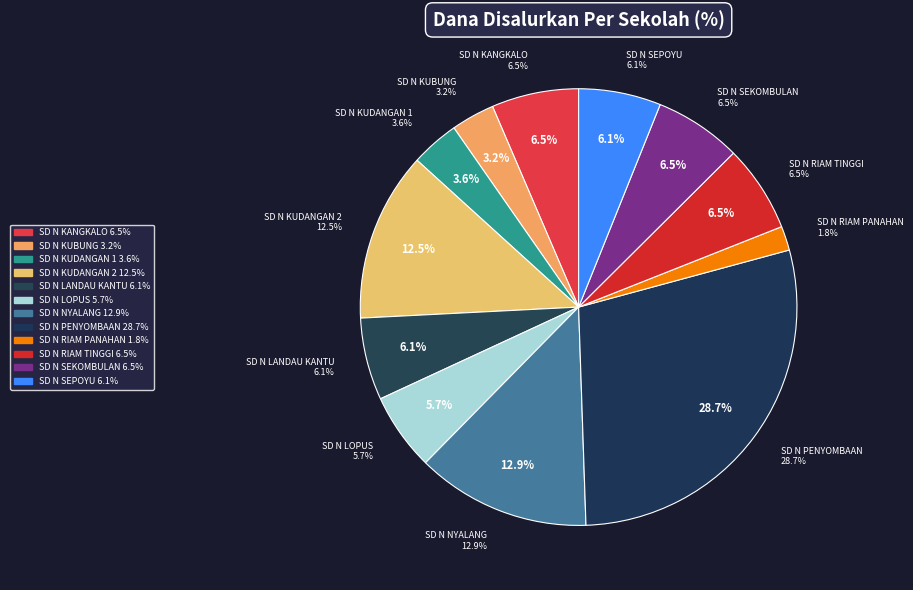

To the nearest percent, what is the difference between the SD NEGERI RIAM TINGGI and SD NEGERI NYALANG slice percentages?

6%